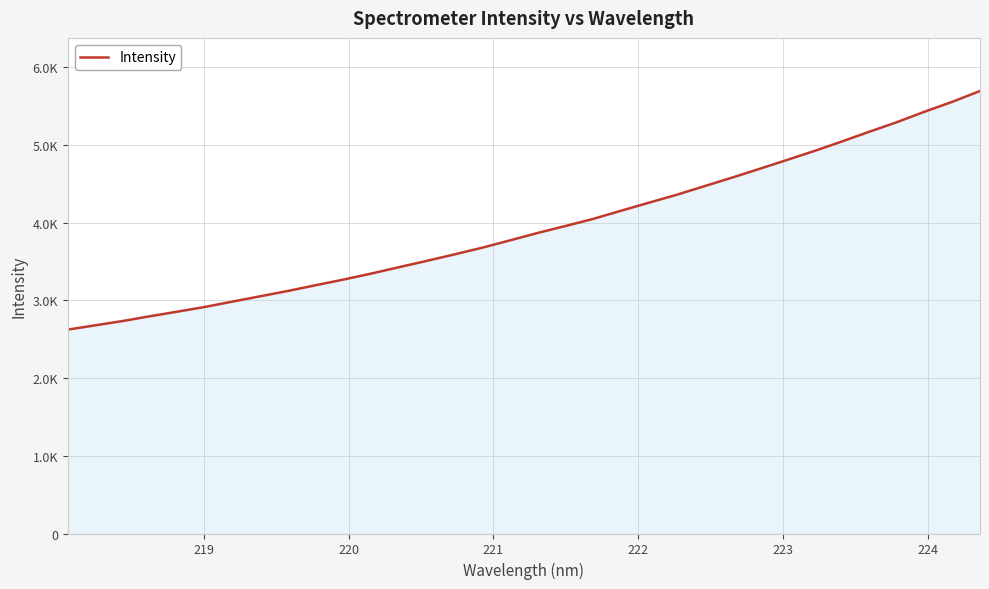

Is this an area chart (filled region under the line)?

Yes